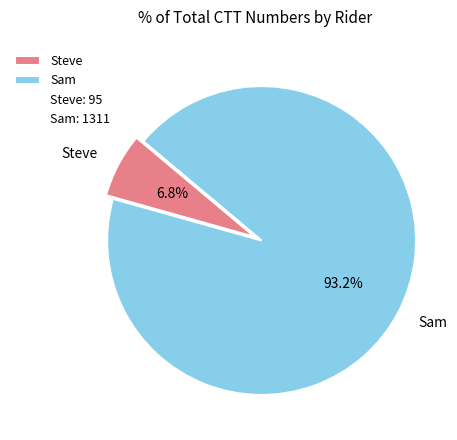

What percentage is the Steve slice, to the nearest percent?

7%